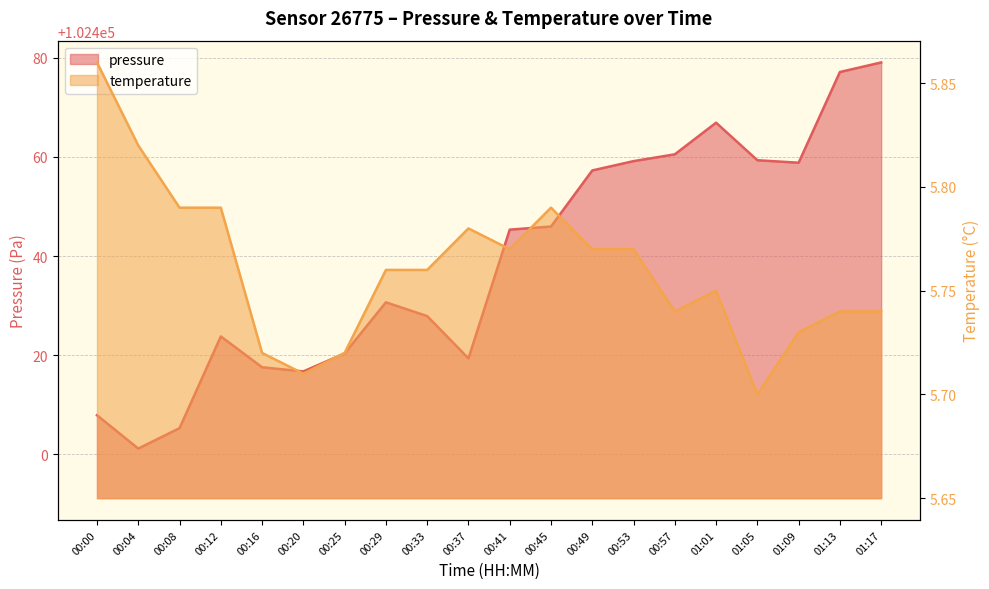

In pressure, how many points are higher than both neighbors (excluding endpoints)?

3